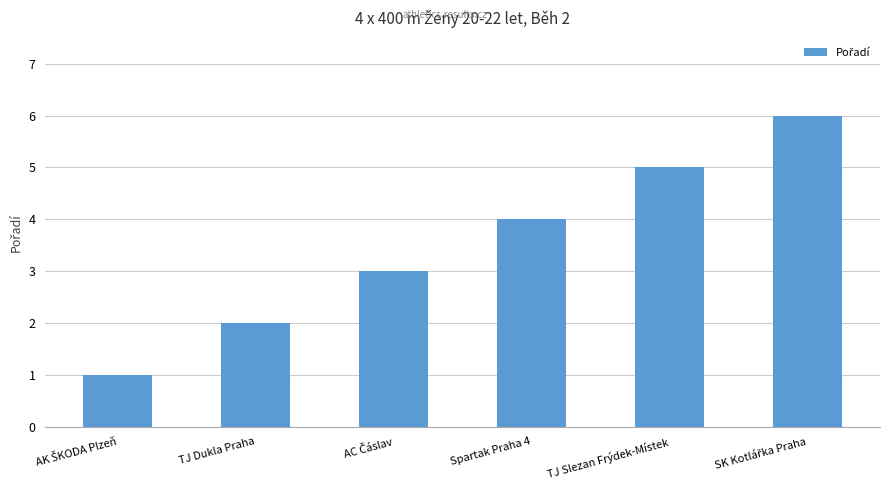

What is the sum of all values?

21